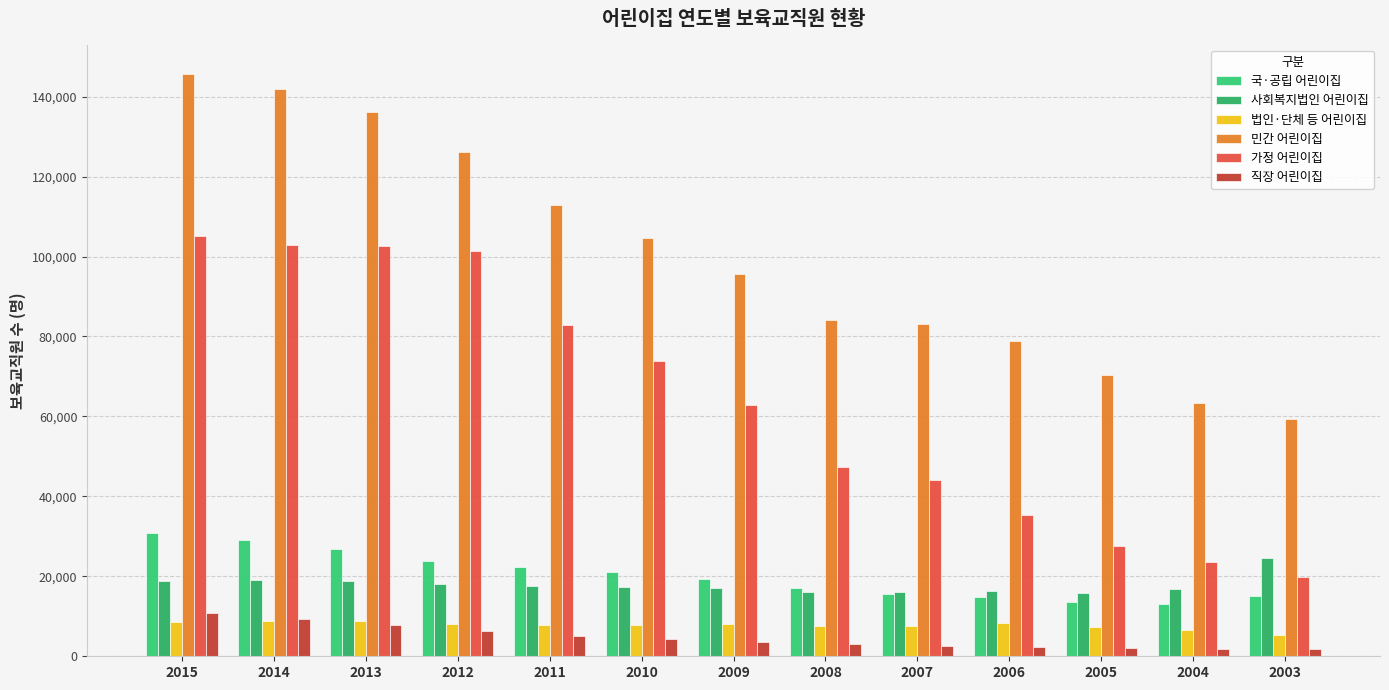

How many data points in 직장 어린이집 are less than 3606?

6